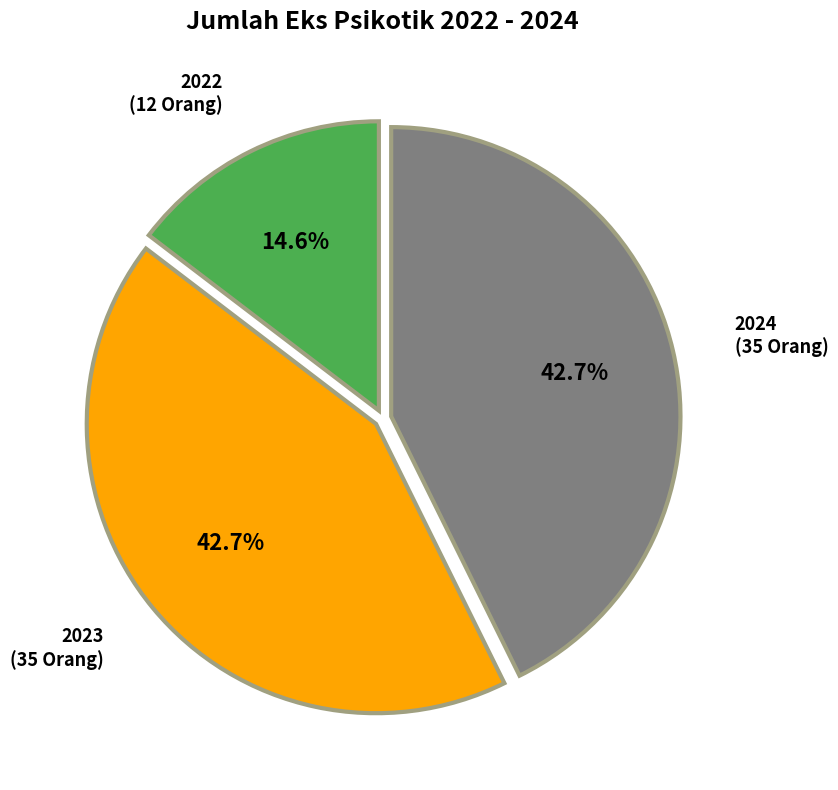

To the nearest percent, what is the difference between the 2024 and 2022 slice percentages?

28%